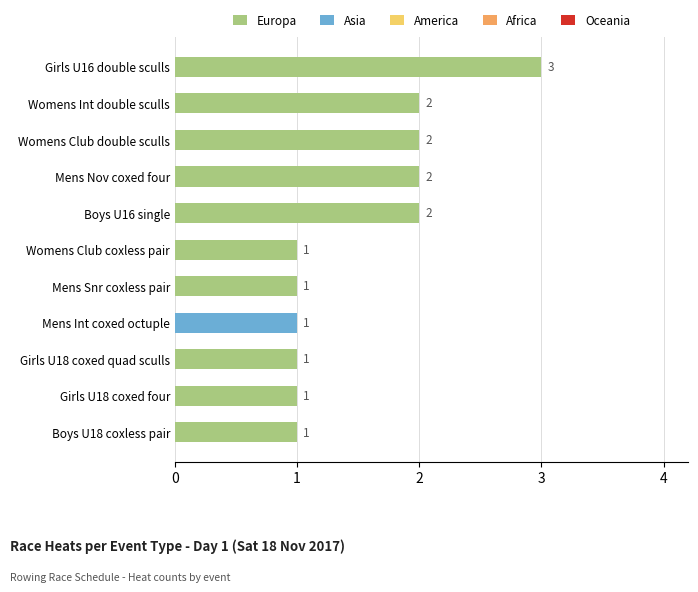

What is the difference between the maximum and minimum values?

2